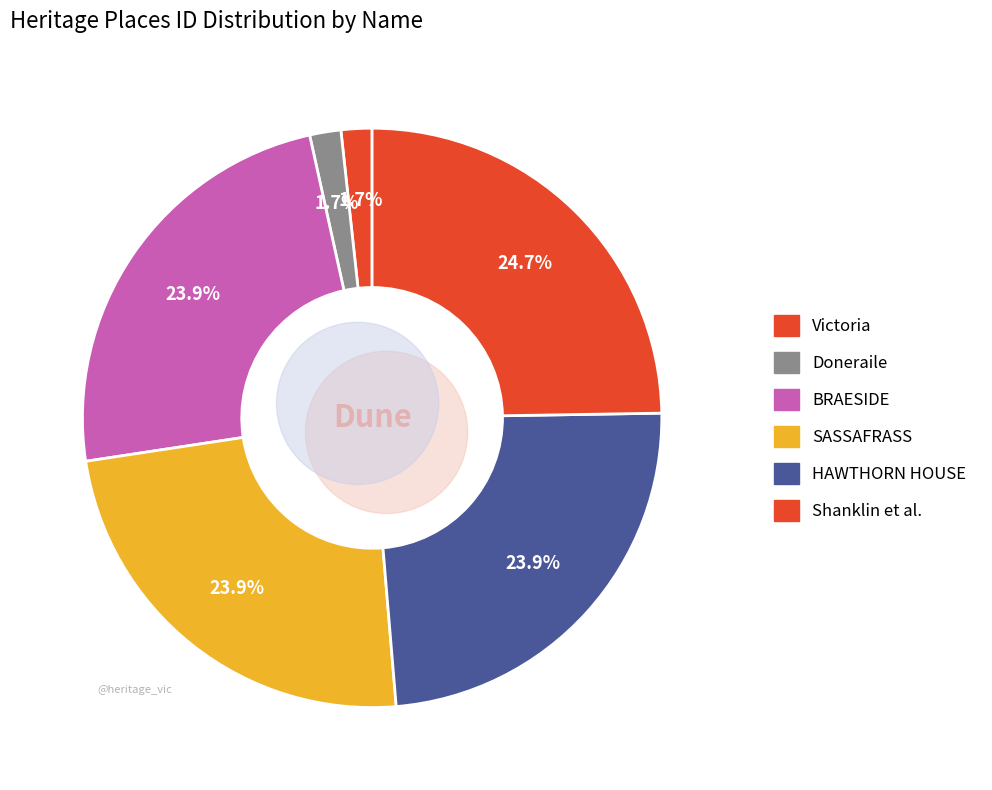

Combined, do BRAESIDE and Victoria account for over 50%?

No